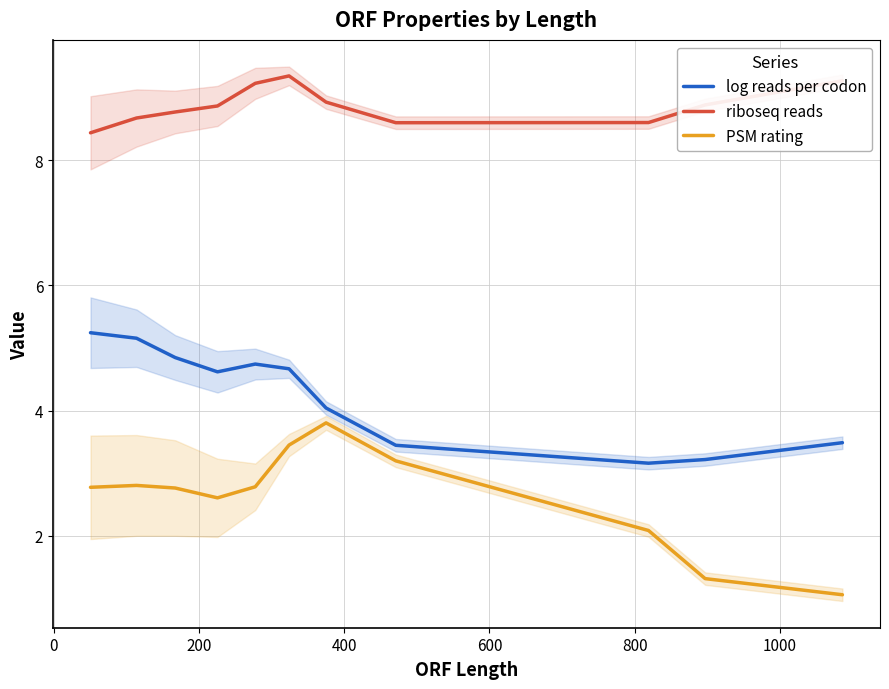

What is the maximum value shown in the chart?

9.4